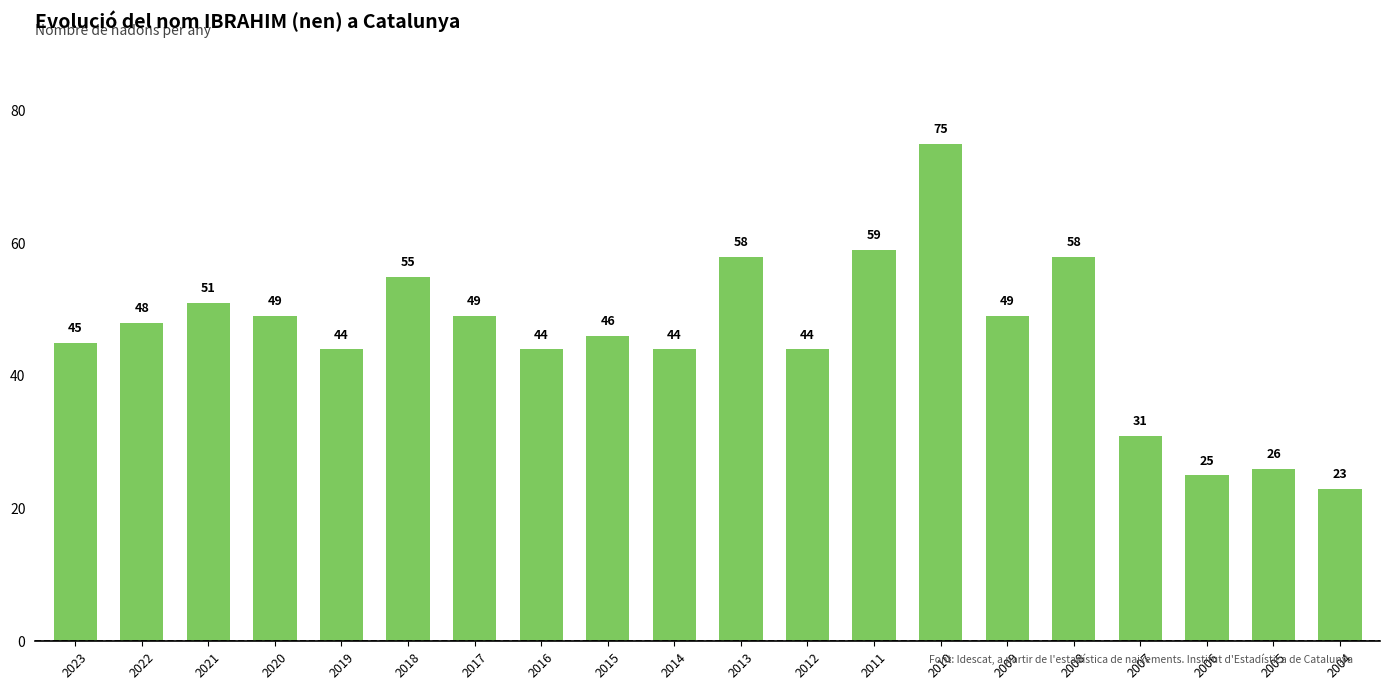

What is the ratio of the value at 2013 to the value at 2012?

1.3